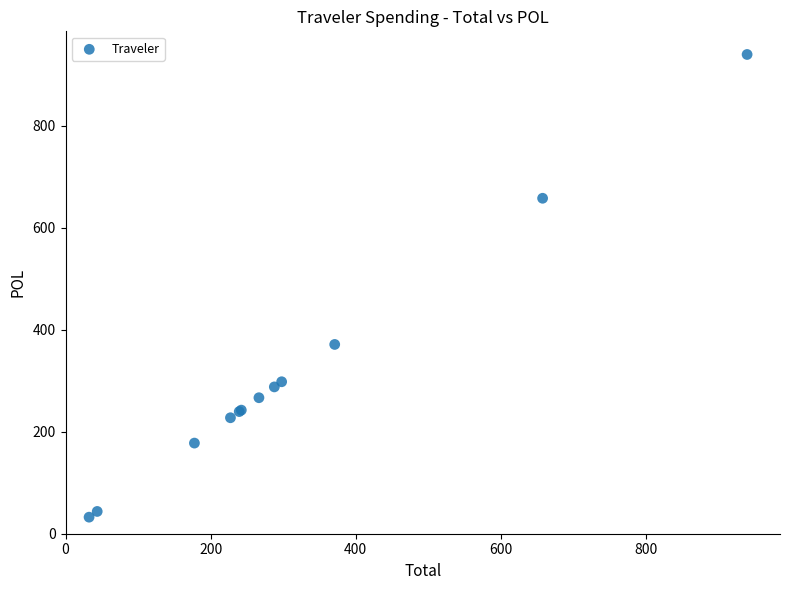

What Y value in the scatter plot is closest to 486?

371.1